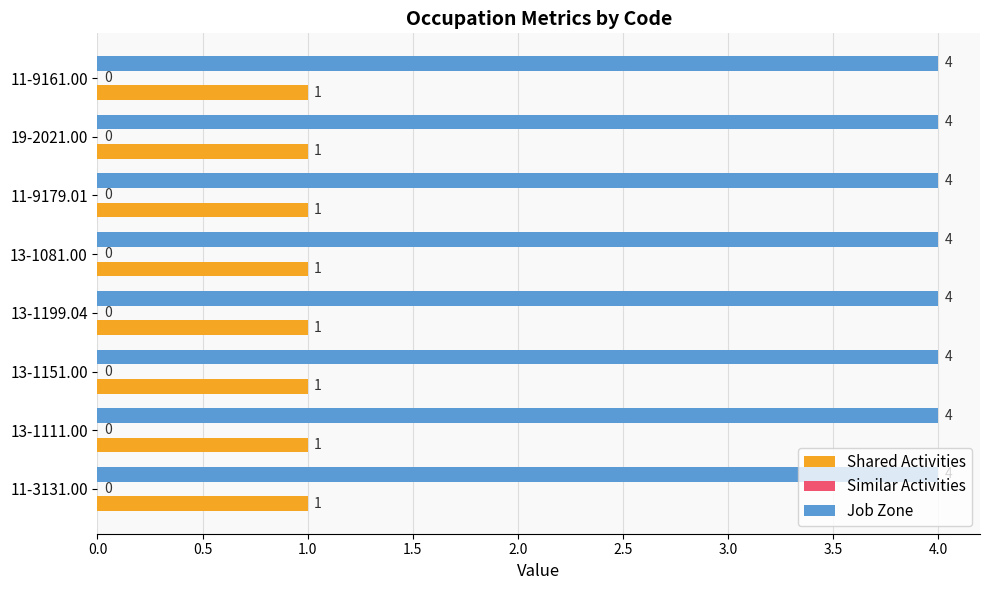

What is the sum of all Job Zone values?

32